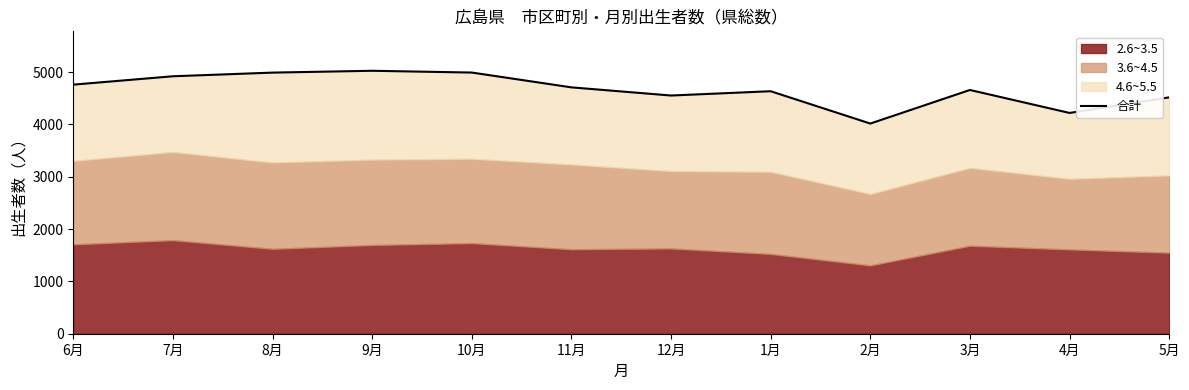

The value at 11月 is 1002. True or false?

False